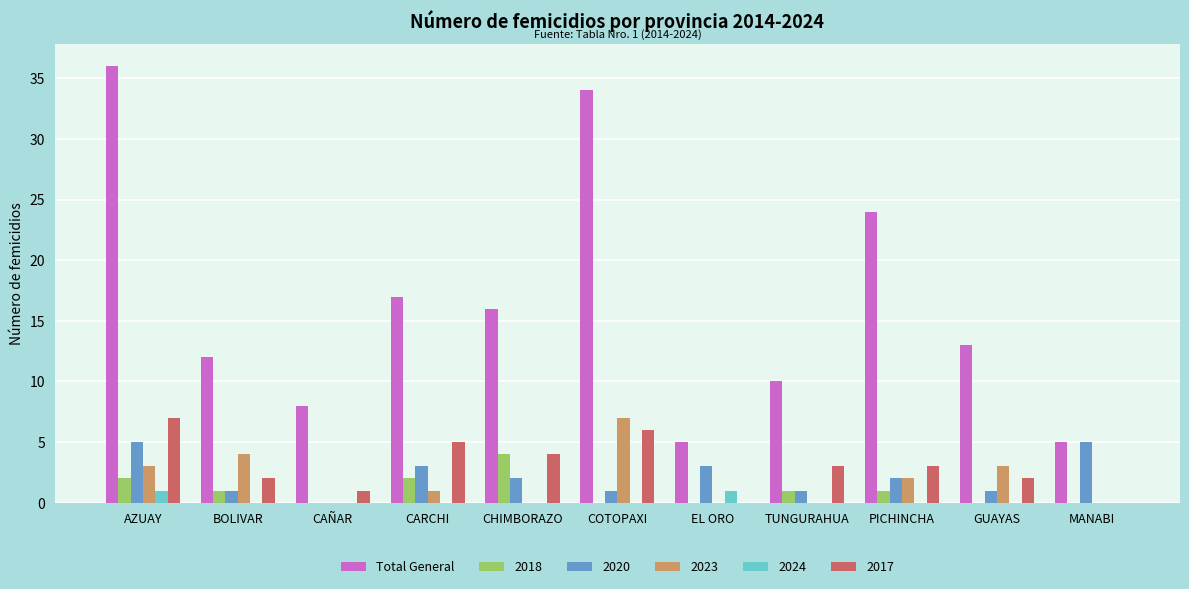

Is it true that 2018 equals 2 at CARCHI?

True